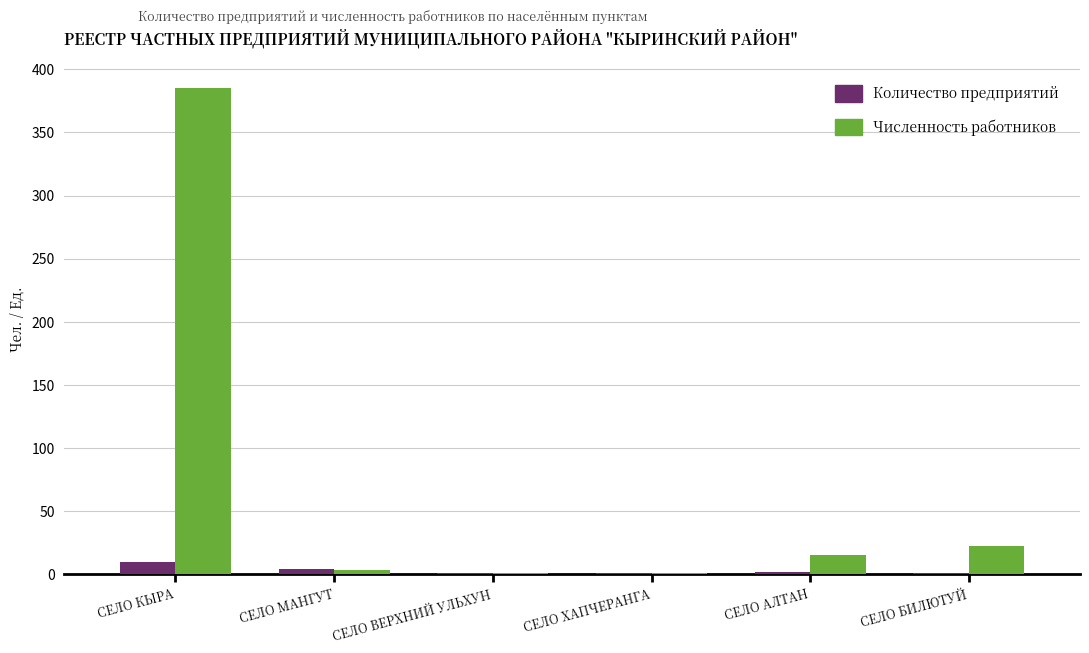

What is the maximum value shown in the chart?

385